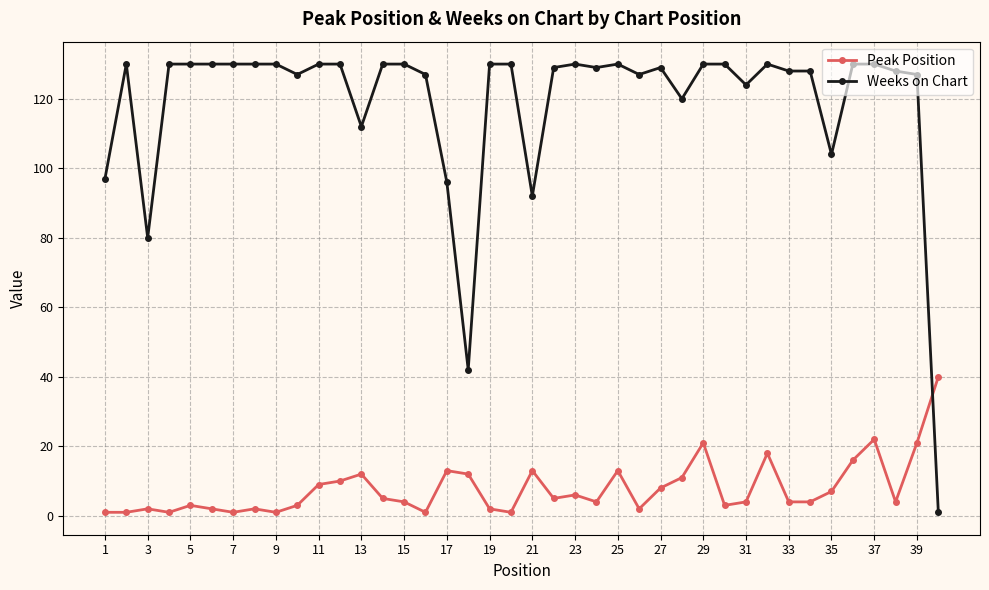

What is the maximum value shown in the chart?

130